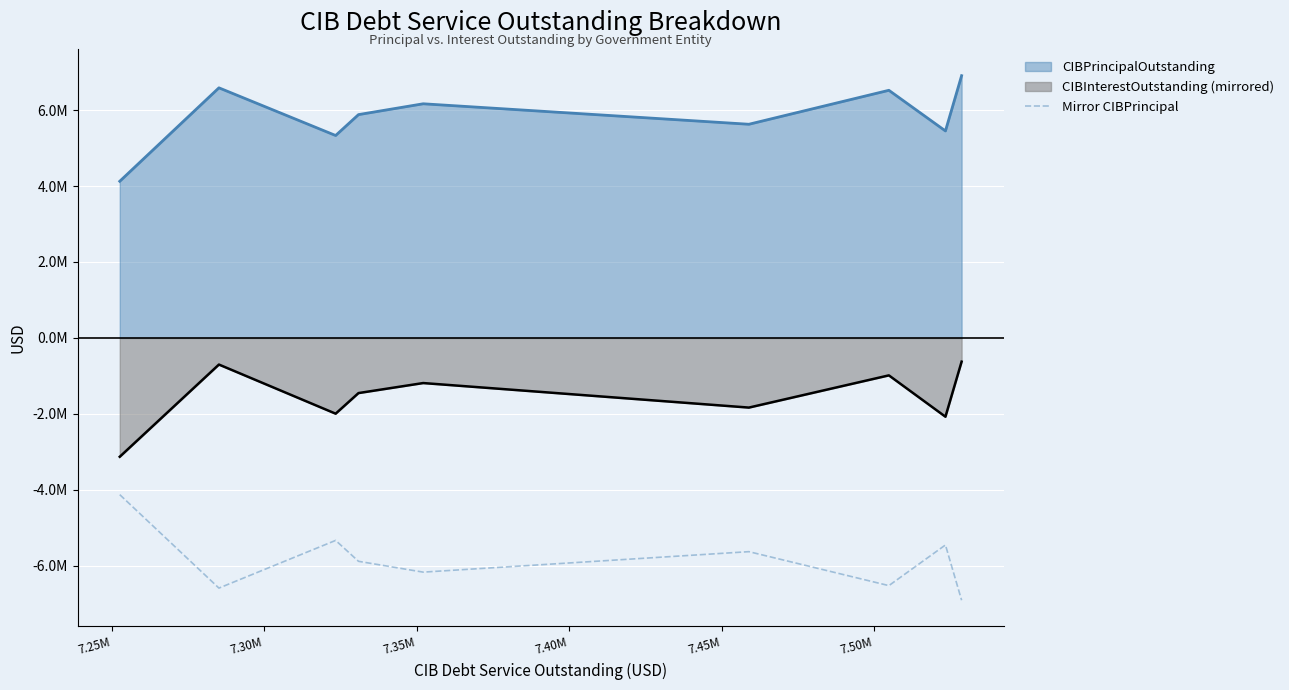

What is the minimum value shown in the chart?

-6905000